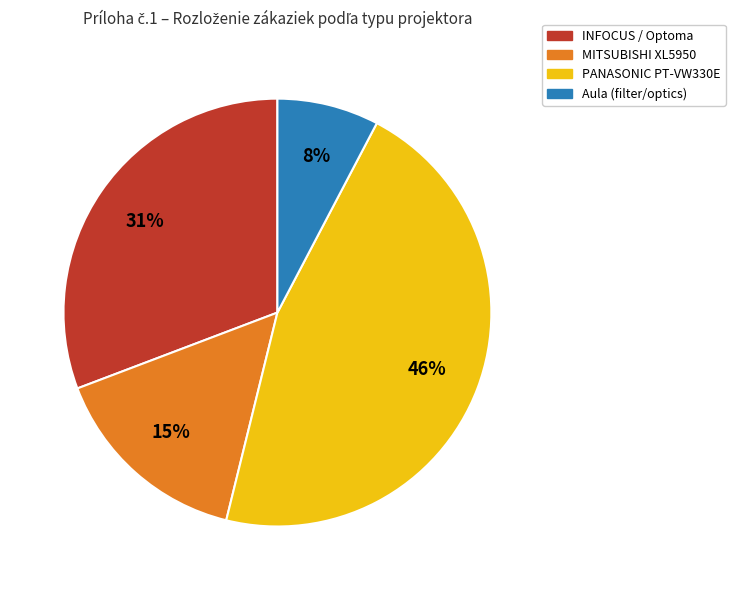

Is there a majority slice in this chart?

No